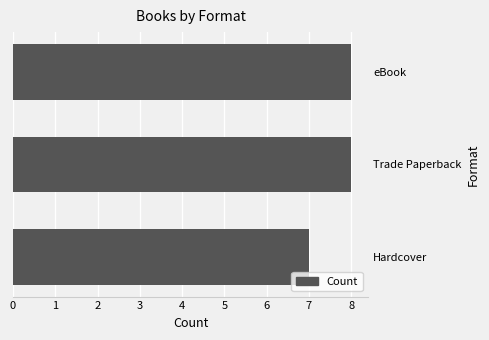

What value does the data have at eBook?

8